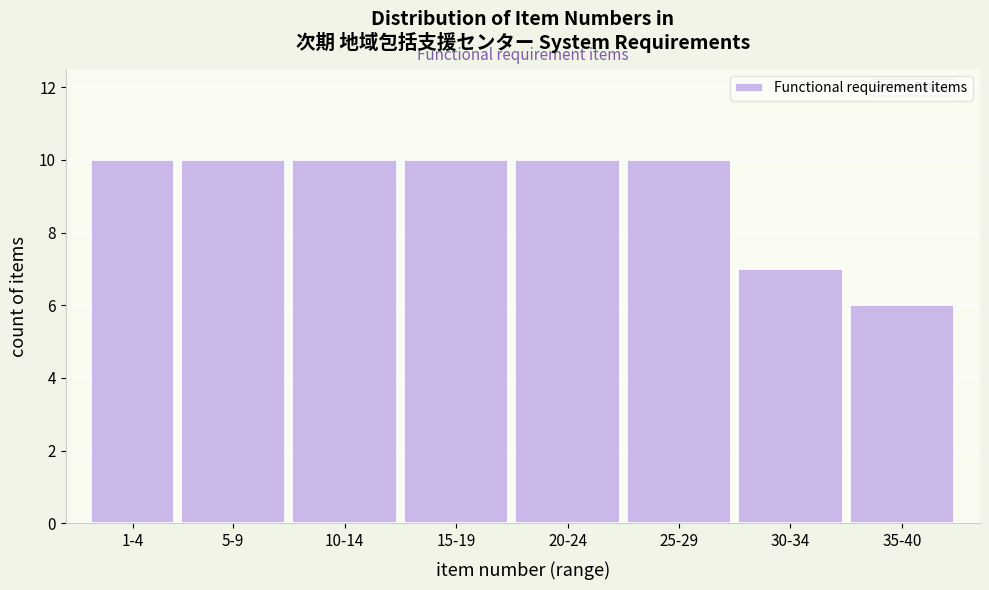

Reading right to left, transcribe all the data shown in this chart.

35-40=6	30-34=7	25-29=10	20-24=10	15-19=10	10-14=10	5-9=10	1-4=10